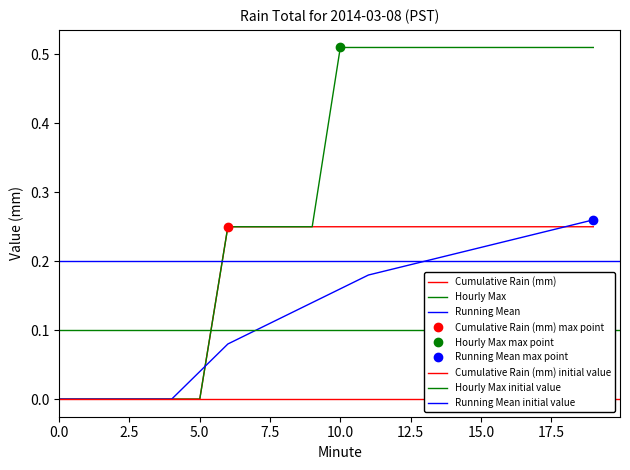

What is the sum of all Running Mean values?

2.6